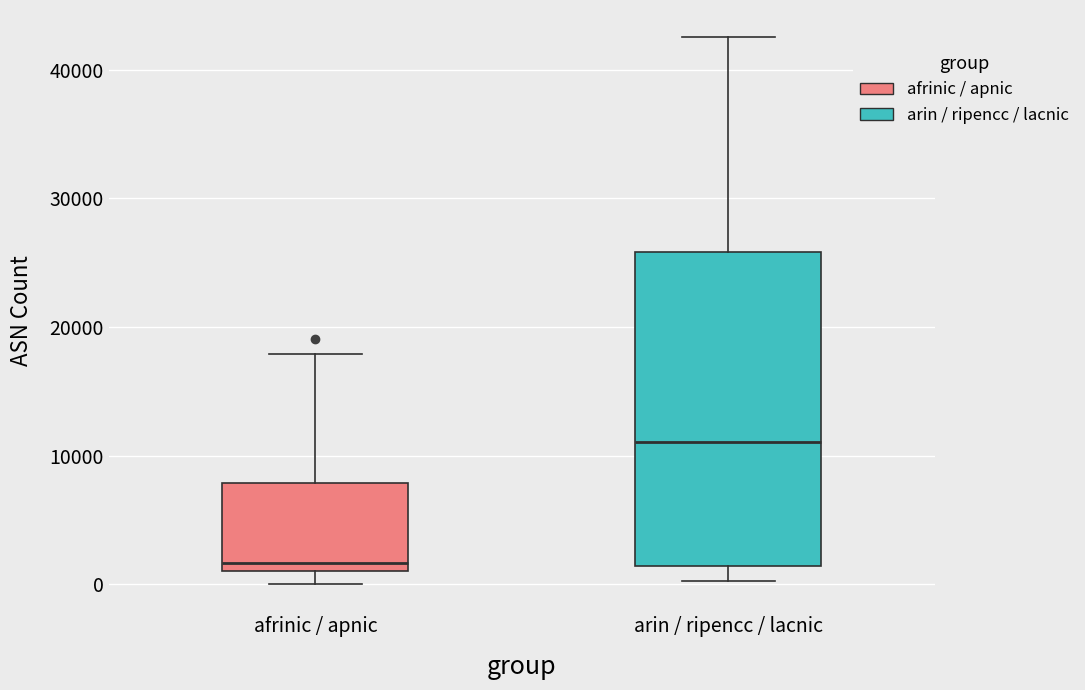

Which box is the tallest, from its lower edge to its upper edge?

arin / ripencc / lacnic